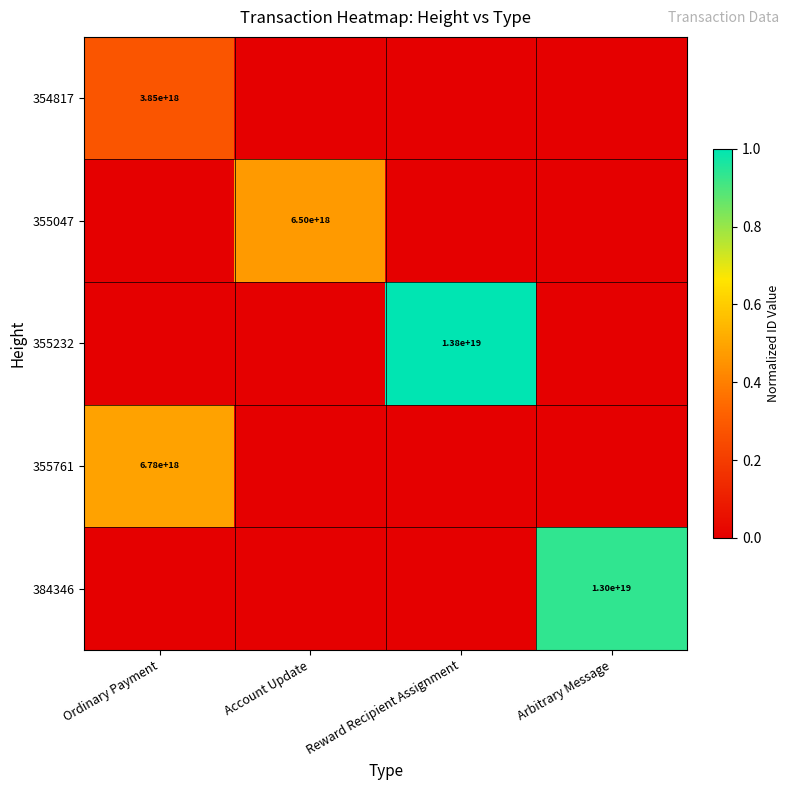

Rank the series by their maximum value, from lowest to highest.

354817, 355047, 355761, 384346, 355232